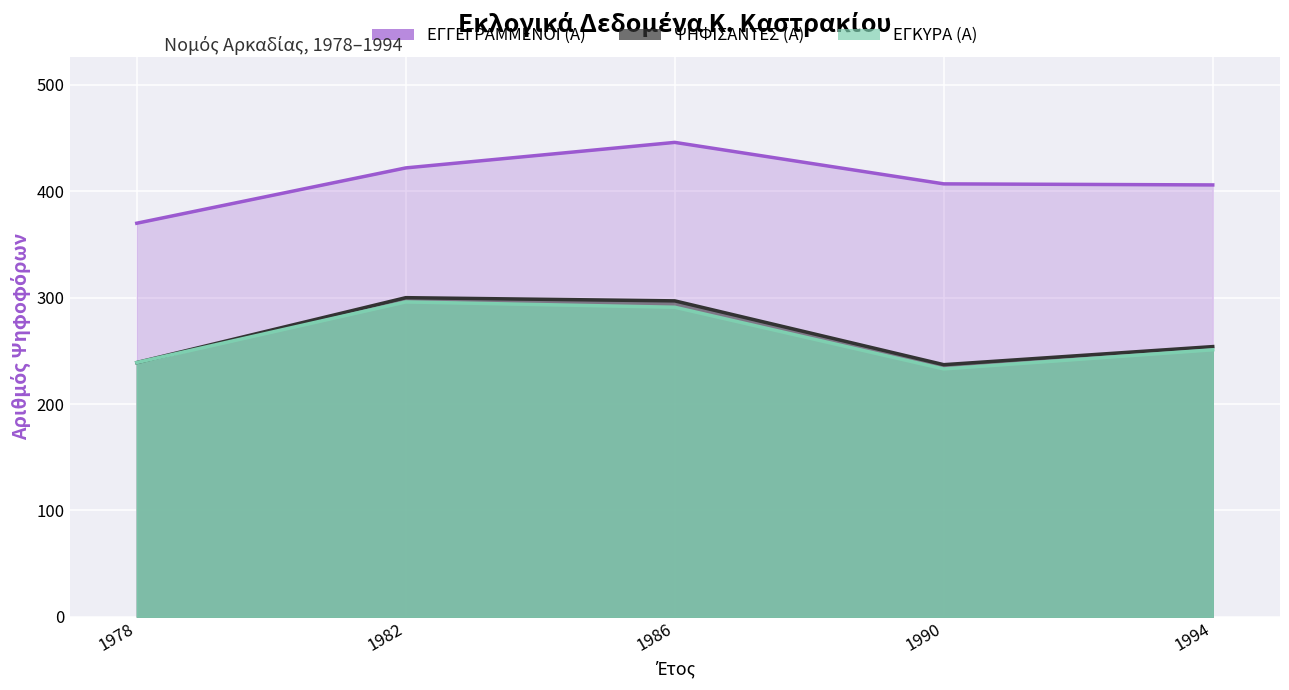

Which series has the widest spread of values?

ΕΓΓΕΓΡΑΜΜΕΝΟΙ (Α)